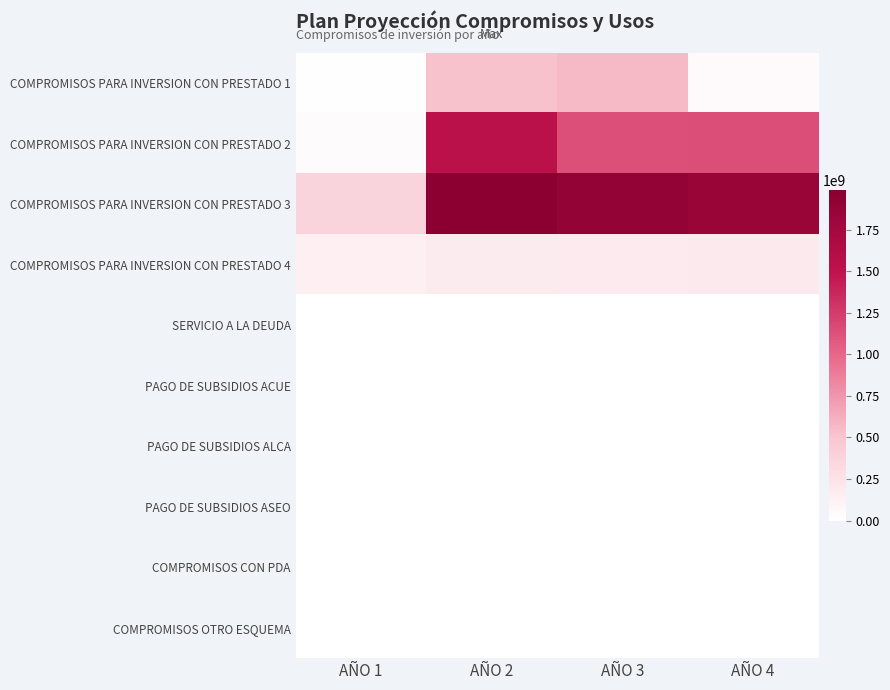

Which series has the largest total across all categories?

COMPROMISOS PARA INVERSION CON PRESTADO 3